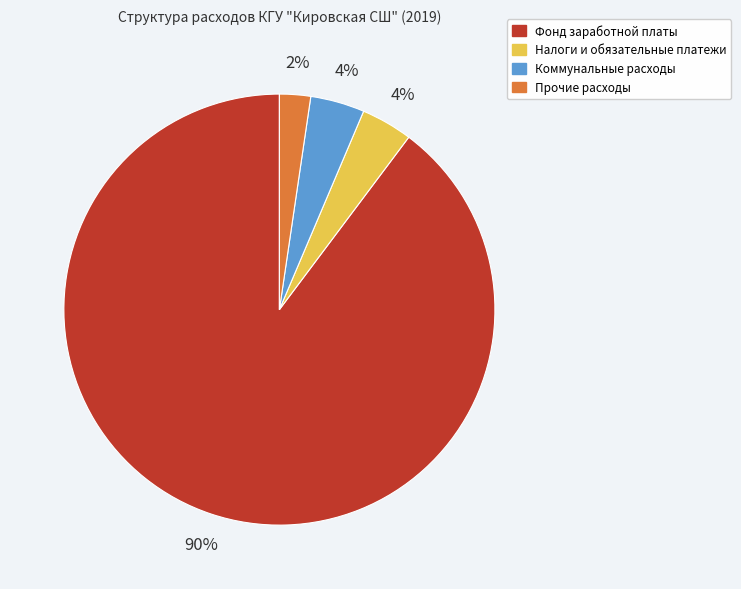

Is there any slice that represents more than half of the pie?

Yes